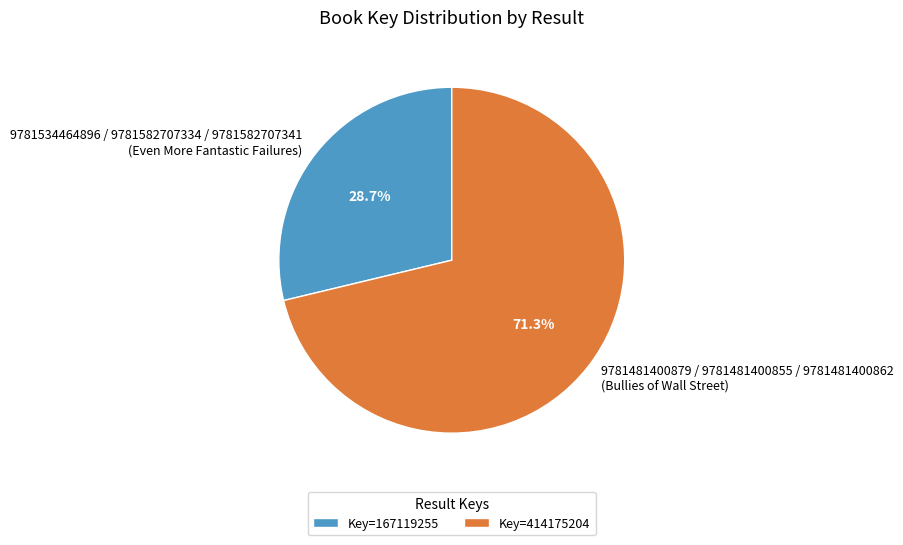

Is there a majority slice in this chart?

Yes